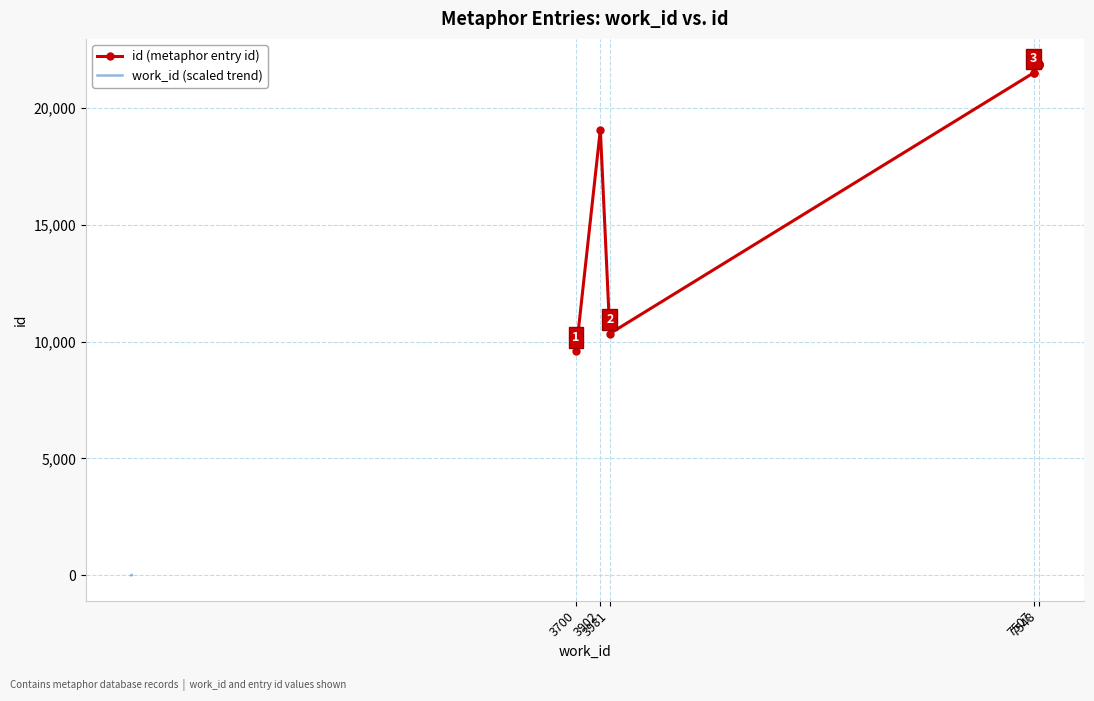

Is it true that the value at 7507 is 30843?

False